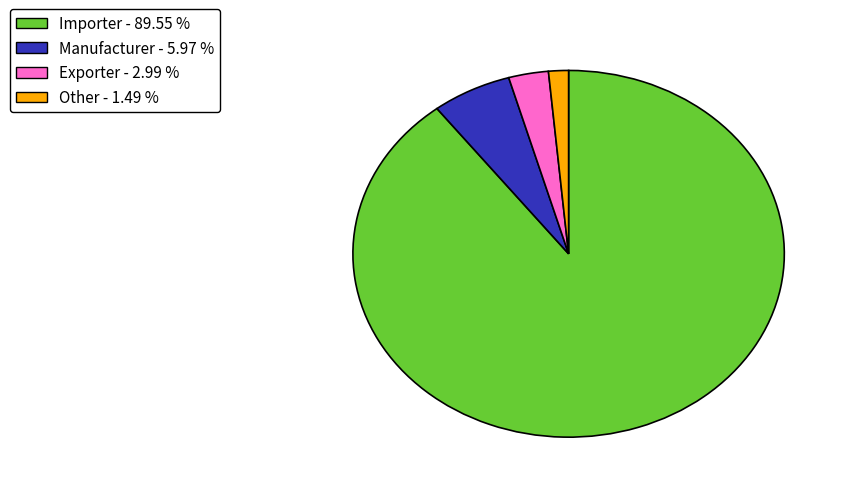

Between Exporter - 2.99 % and Other - 1.49 %, which is larger?

Exporter - 2.99 %